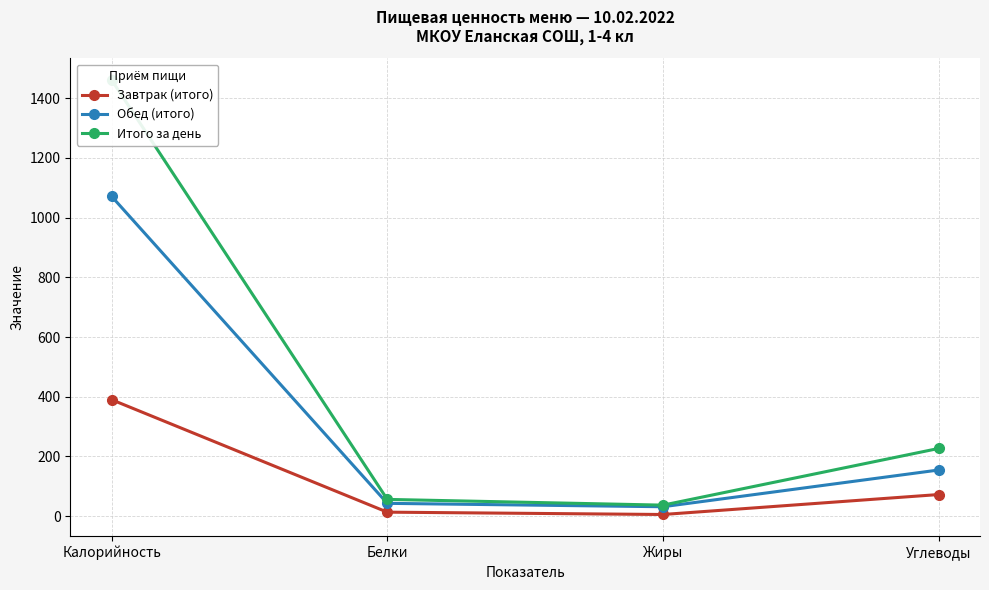

What is the sum of all Итого за день values?

1780.7